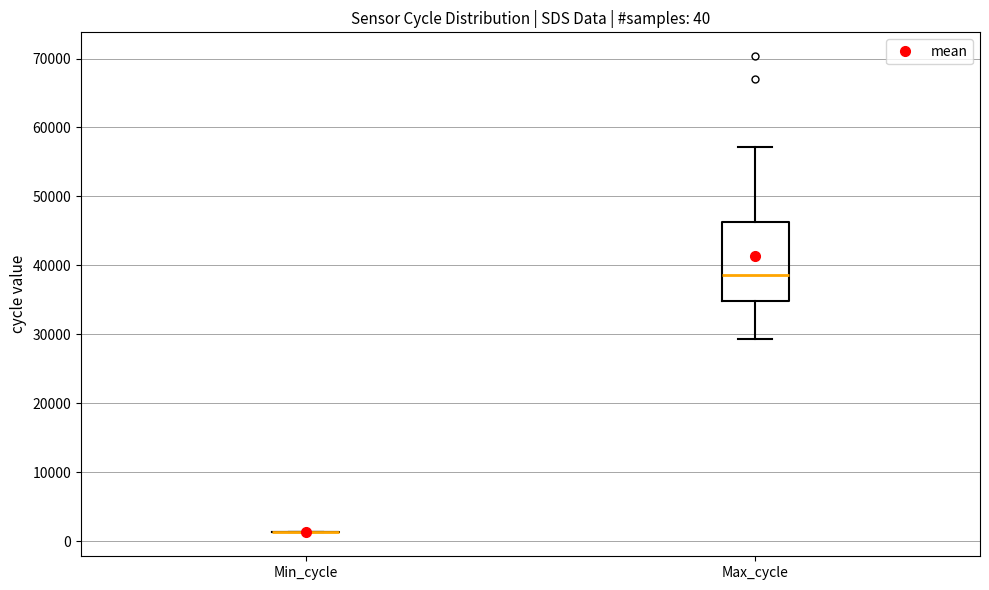

Comparing the boxes themselves (not the whiskers), which one is the tallest?

Max_cycle